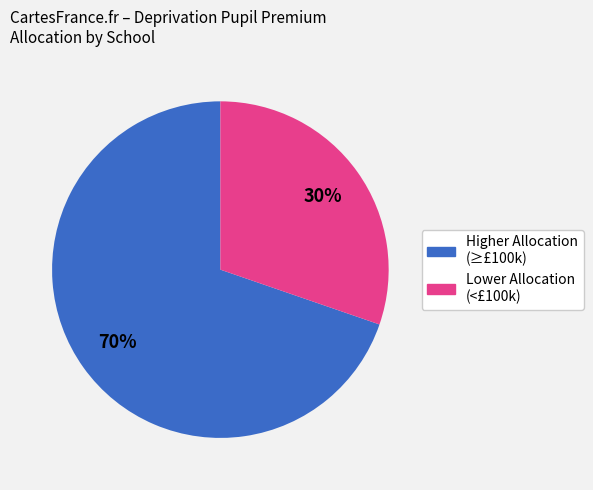

To the nearest percent, what is the average slice percentage?

50%